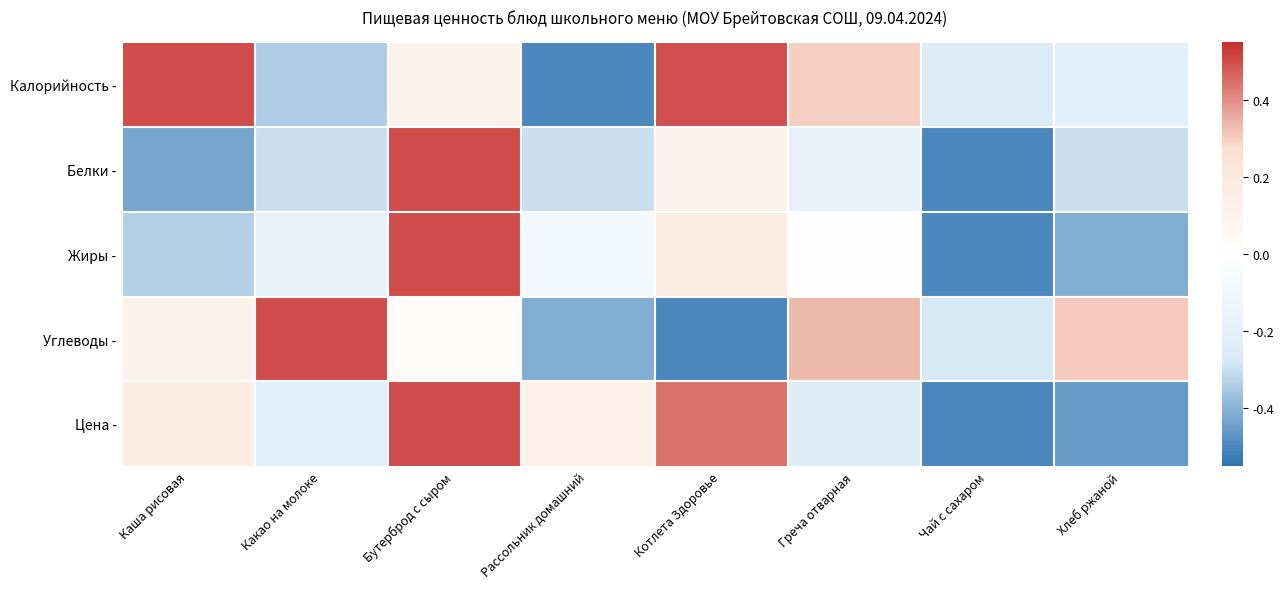

Reading left to right, extract all data points from this chart.

Калорийность -: Каша рисовая=0.5	Какао на молоке=-0.3	Бутерброд с сыром=0.1	Рассольник домашний=-0.5	Котлета Здоровье=0.5	Греча отварная=0.3	Чай с сахаром=-0.2	Хлеб ржаной=-0.2
Белки -: Каша рисовая=-0.4	Какао на молоке=-0.3	Бутерброд с сыром=0.5	Рассольник домашний=-0.3	Котлета Здоровье=0.1	Греча отварная=-0.2	Чай с сахаром=-0.5	Хлеб ржаной=-0.3
Жиры -: Каша рисовая=-0.3	Какао на молоке=-0.2	Бутерброд с сыром=0.5	Рассольник домашний=-0.1	Котлета Здоровье=0.2	Греча отварная=0.0	Чай с сахаром=-0.5	Хлеб ржаной=-0.4
Углеводы -: Каша рисовая=0.1	Какао на молоке=0.5	Бутерброд с сыром=0.0	Рассольник домашний=-0.4	Котлета Здоровье=-0.5	Греча отварная=0.3	Чай с сахаром=-0.3	Хлеб ржаной=0.3
Цена -: Каша рисовая=0.2	Какао на молоке=-0.2	Бутерброд с сыром=0.5	Рассольник домашний=0.1	Котлета Здоровье=0.4	Греча отварная=-0.2	Чай с сахаром=-0.5	Хлеб ржаной=-0.5